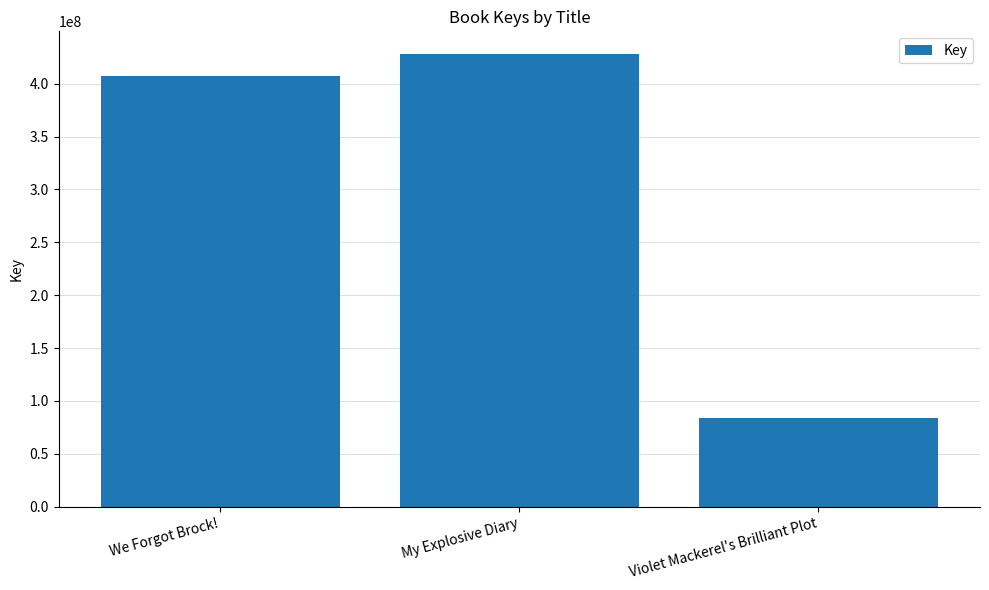

Which label corresponds to the smallest value in the chart?

Violet Mackerel's Brilliant Plot